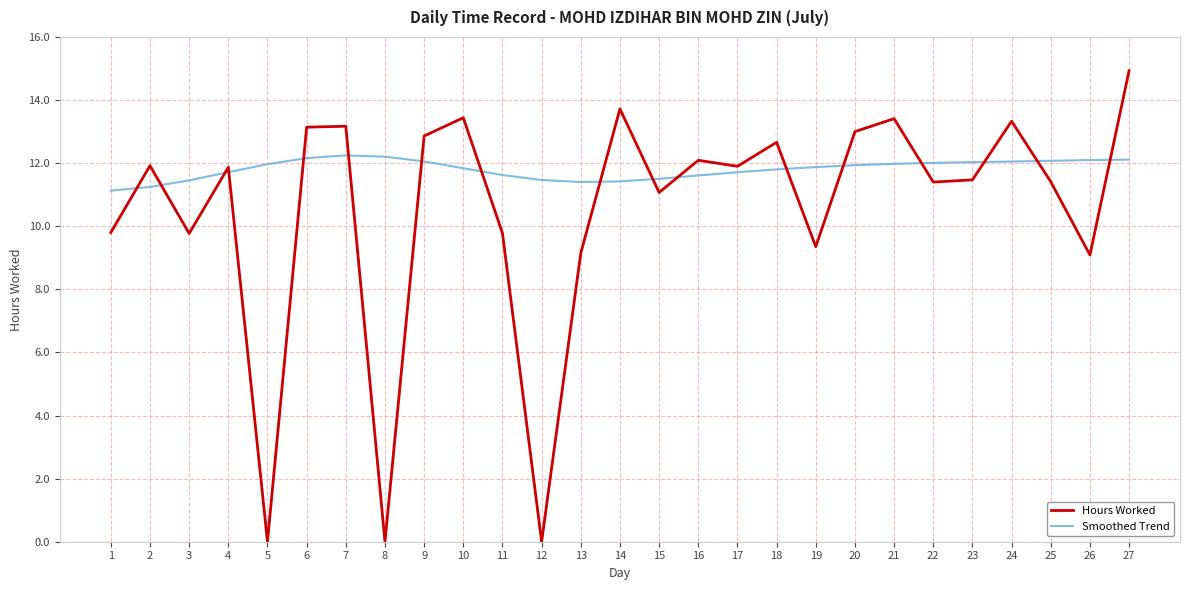

What is the greatest value displayed?

14.9